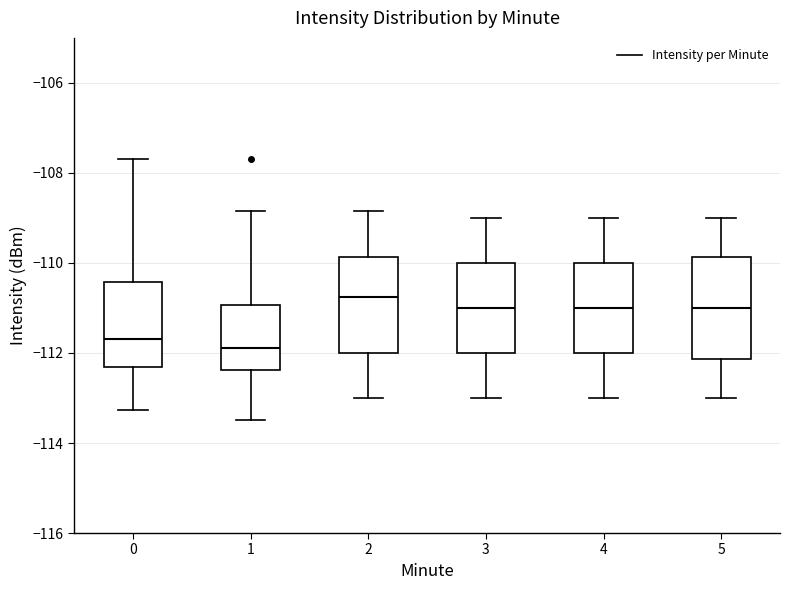

Reading left to right, transcribe this box plot: for each box, give where its median line is, the range the box spans, and where its two whiskers end, as read against the y-axis. The values are not printed on the chart, so give them approximately, as read against the axis.

0: median -111.6, box -112.4 to -110.4, whiskers -113.2 to -107.6
1: median -111.8, box -112.4 to -111.0, whiskers -113.4 to -108.8
2: median -110.8, box -112.0 to -109.8, whiskers -113.0 to -108.8
3: median -111.0, box -112.0 to -110.0, whiskers -113.0 to -109.0
4: median -111.0, box -112.0 to -110.0, whiskers -113.0 to -109.0
5: median -111.0, box -112.2 to -109.8, whiskers -113.0 to -109.0